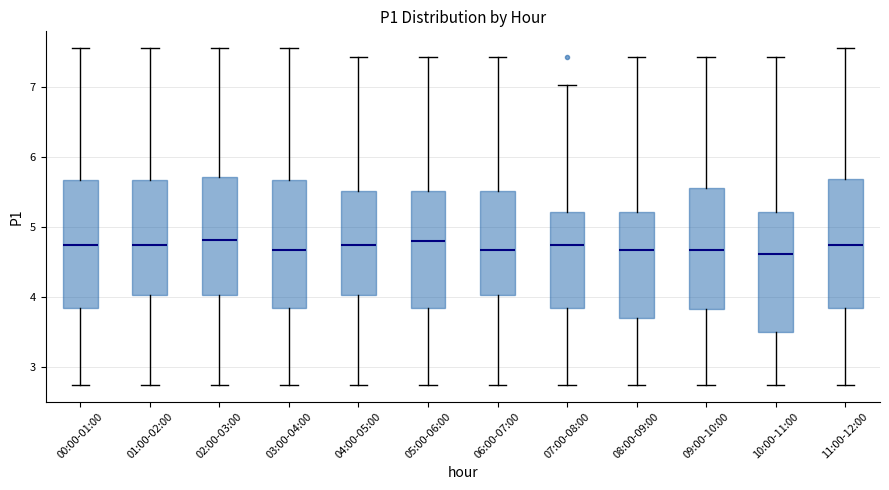

Reading left to right, transcribe this box plot: for each box, give where its median line is, the range the box spans, and where its two whiskers end, as read against the y-axis. The values are not printed on the chart, so give them approximately, as read against the axis.

00:00-01:00: median 4.7, box 3.8 to 5.7, whiskers 2.8 to 7.6
01:00-02:00: median 4.7, box 4.0 to 5.7, whiskers 2.8 to 7.6
02:00-03:00: median 4.8, box 4.0 to 5.7, whiskers 2.8 to 7.6
03:00-04:00: median 4.7, box 3.8 to 5.7, whiskers 2.8 to 7.6
04:00-05:00: median 4.7, box 4.0 to 5.5, whiskers 2.8 to 7.4
05:00-06:00: median 4.8, box 3.8 to 5.5, whiskers 2.8 to 7.4
06:00-07:00: median 4.7, box 4.0 to 5.5, whiskers 2.8 to 7.4
07:00-08:00: median 4.7, box 3.9 to 5.2, whiskers 2.8 to 7.0
08:00-09:00: median 4.7, box 3.7 to 5.2, whiskers 2.8 to 7.4
09:00-10:00: median 4.7, box 3.8 to 5.6, whiskers 2.8 to 7.4
10:00-11:00: median 4.6, box 3.5 to 5.2, whiskers 2.8 to 7.4
11:00-12:00: median 4.7, box 3.9 to 5.7, whiskers 2.8 to 7.6